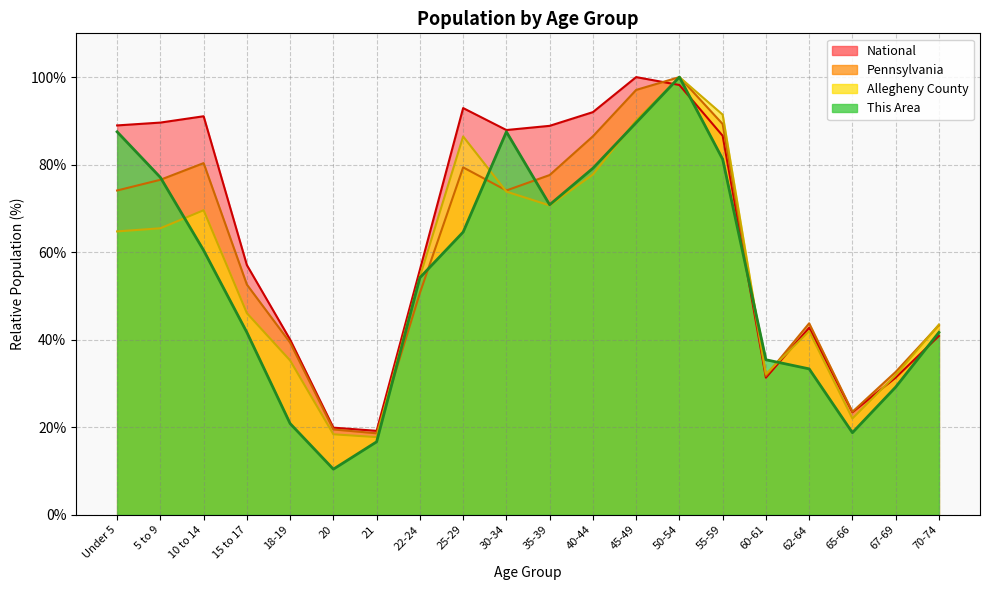

Between 65-66 and 25-29, which is larger?

25-29